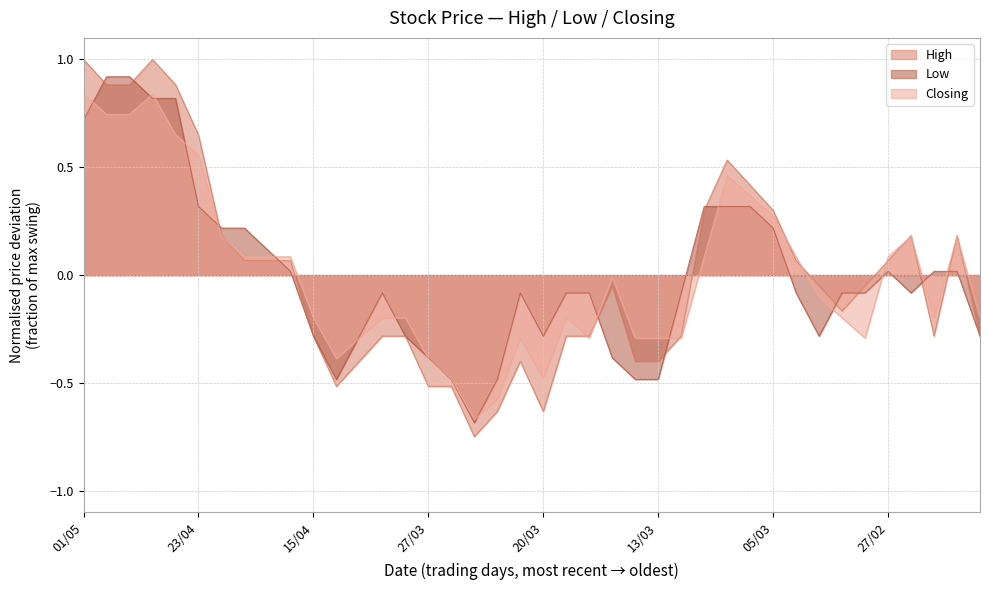

Reading left to right, list all the values displayed in this chart.

High: 1.0	0.9	0.9	1.0	0.9	0.7	0.2	0.1	0.1	0.1	-0.3	-0.5	-0.4	-0.3	-0.3	-0.5	-0.5	-0.7	-0.6	-0.4	-0.6	-0.3	-0.3	-0.0	-0.4	-0.4	-0.3	0.3	0.5	0.4	0.3	0.1	-0.0	-0.2	-0.0	0.1	0.2	-0.3	0.2	-0.3
Low: 0.7	0.9	0.9	0.8	0.8	0.3	0.2	0.2	0.1	0.0	-0.3	-0.5	-0.3	-0.1	-0.3	-0.4	-0.5	-0.7	-0.5	-0.1	-0.3	-0.1	-0.1	-0.4	-0.5	-0.5	-0.1	0.3	0.3	0.3	0.2	-0.1	-0.3	-0.1	-0.1	0.0	-0.1	0.0	0.0	-0.3
Closing: 0.8	0.7	0.7	0.8	0.7	0.6	0.2	0.1	0.1	0.1	-0.2	-0.4	-0.3	-0.2	-0.2	-0.4	-0.5	-0.7	-0.6	-0.3	-0.5	-0.2	-0.3	-0.0	-0.3	-0.3	-0.3	0.1	0.5	0.4	0.3	0.1	-0.1	-0.2	-0.3	0.1	0.2	-0.2	0.2	-0.2